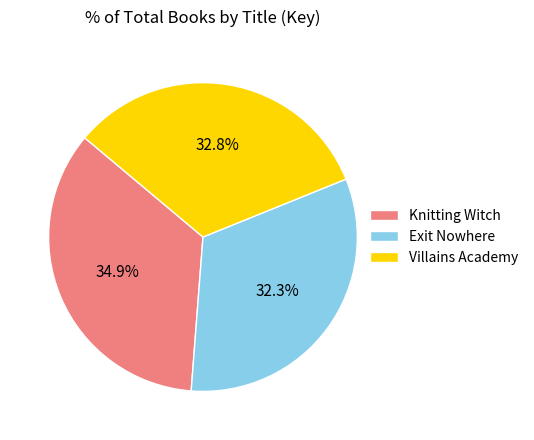

Which slice is the largest?

Knitting Witch